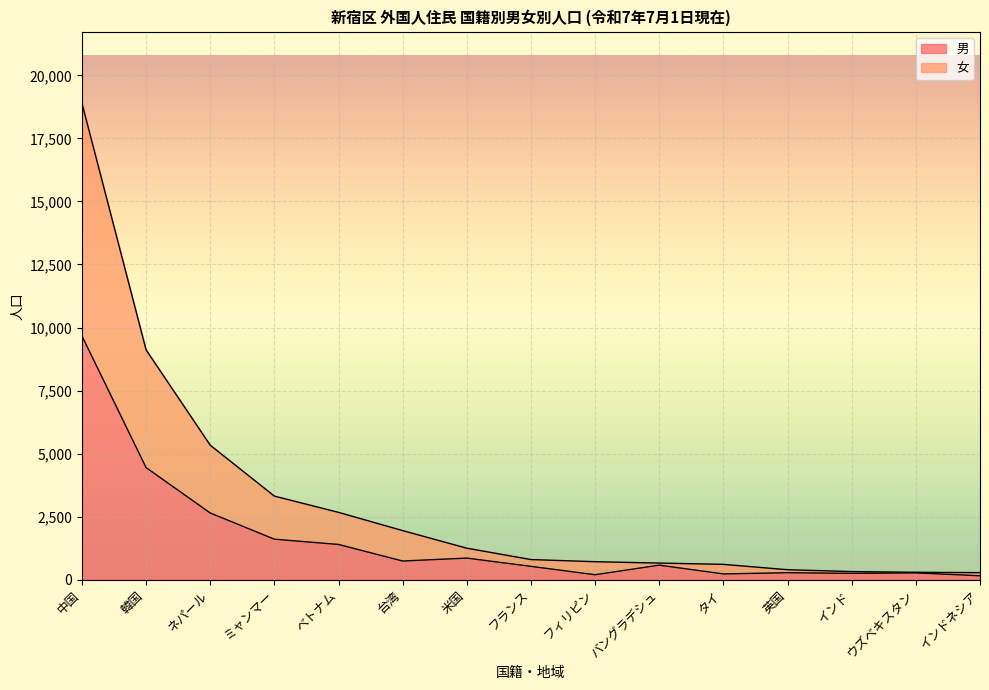

What are all the series names shown in the legend?

男, 女